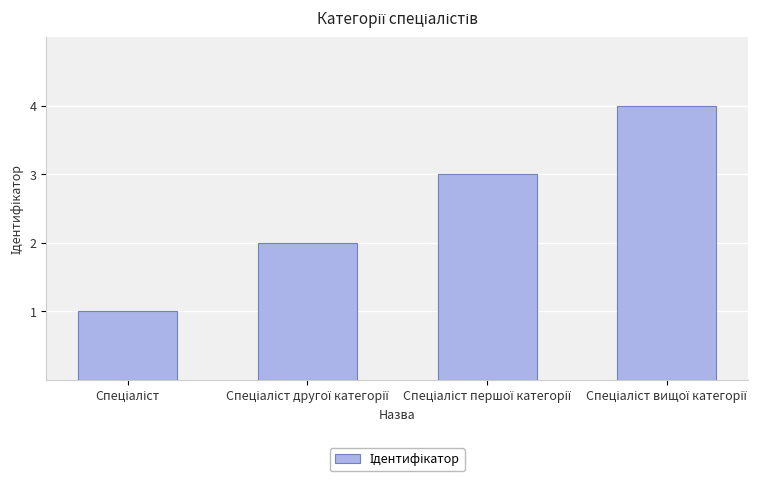

What is the value of the 4th bar from the left?

4